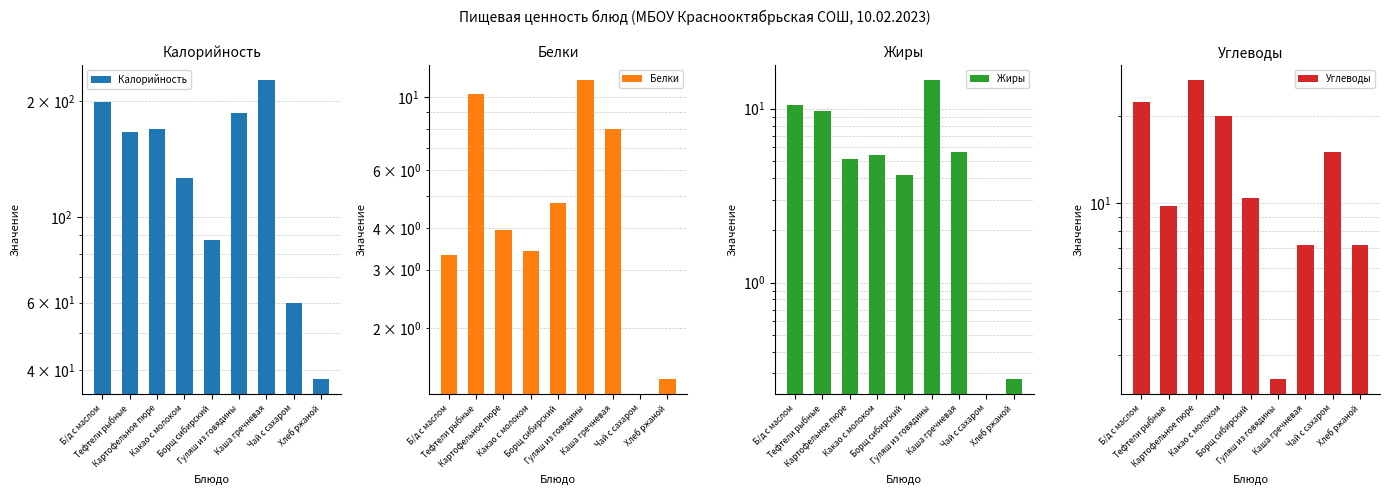

How many values in the Углеводы series are below 10?

4